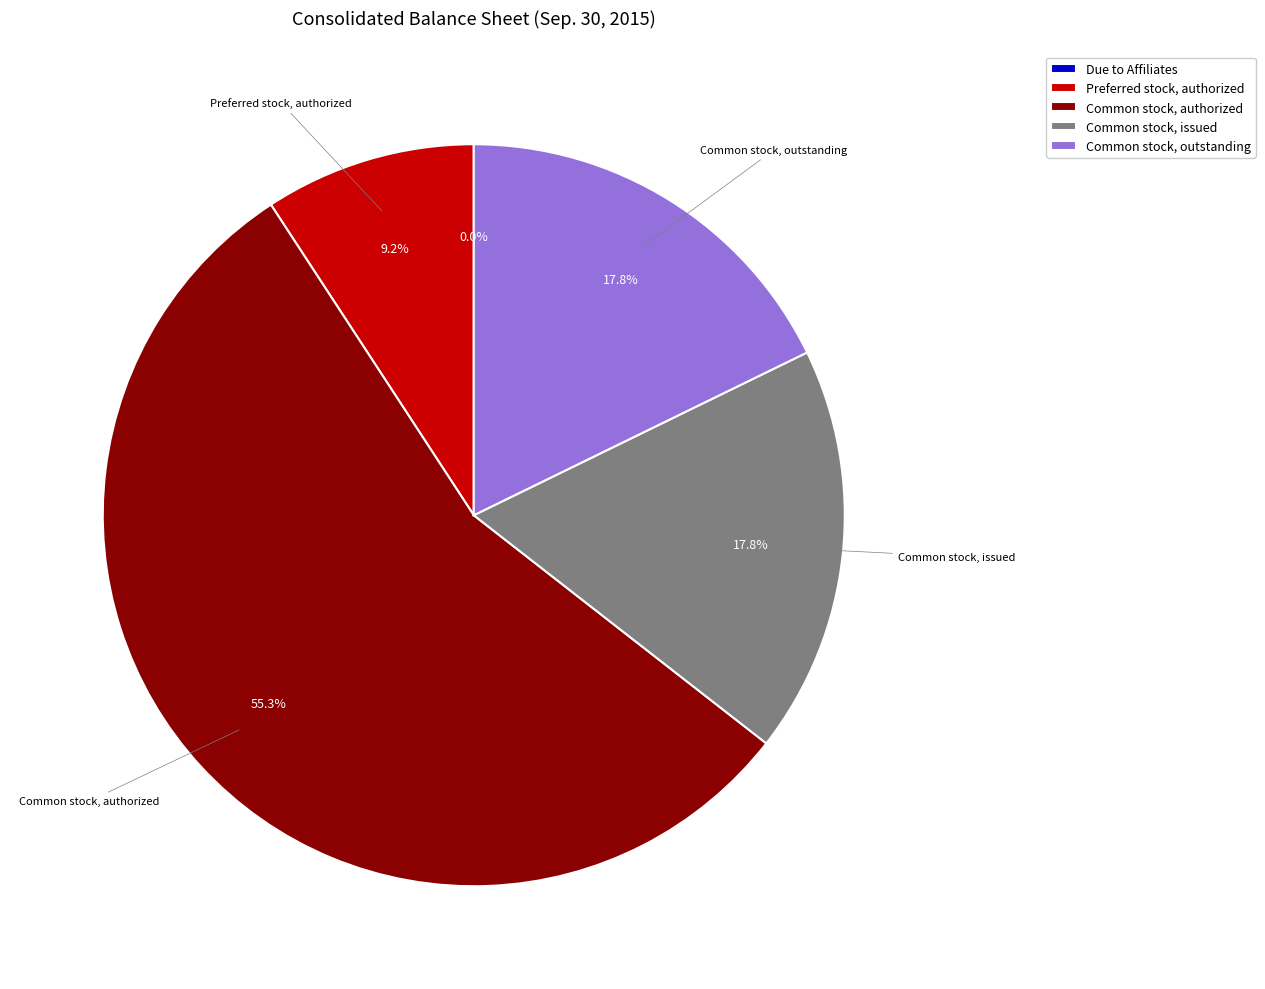

The Preferred stock, authorized slice represents 9% of the pie. True or false?

True